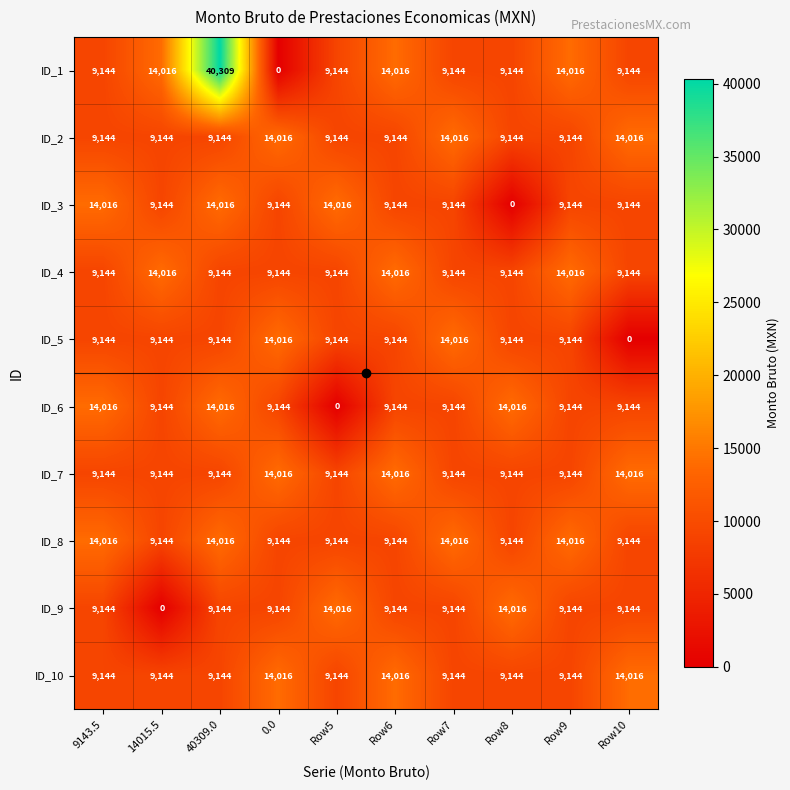

Between Row5 and Row9, which series saw the biggest shift?

ID_6